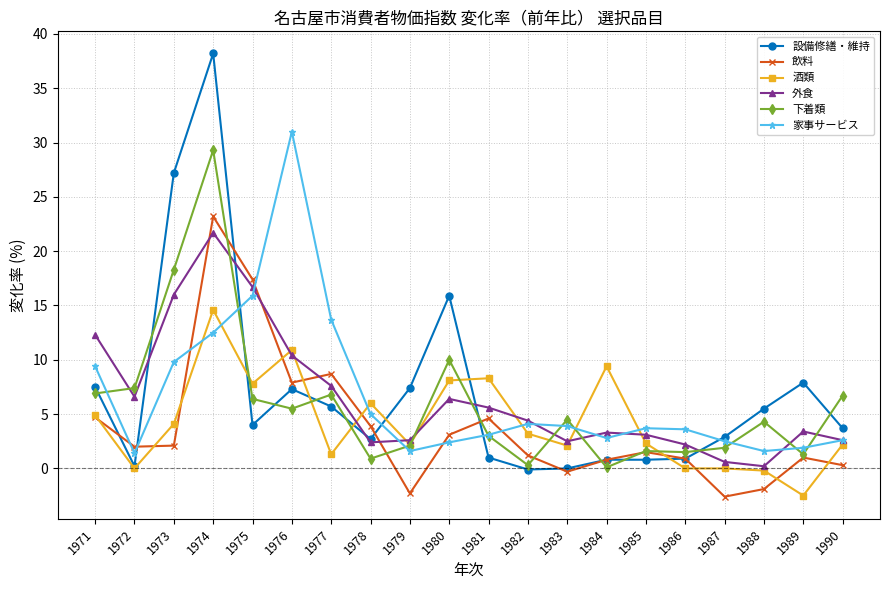

What is the approximate value of 酒類 at 1977?

1.3